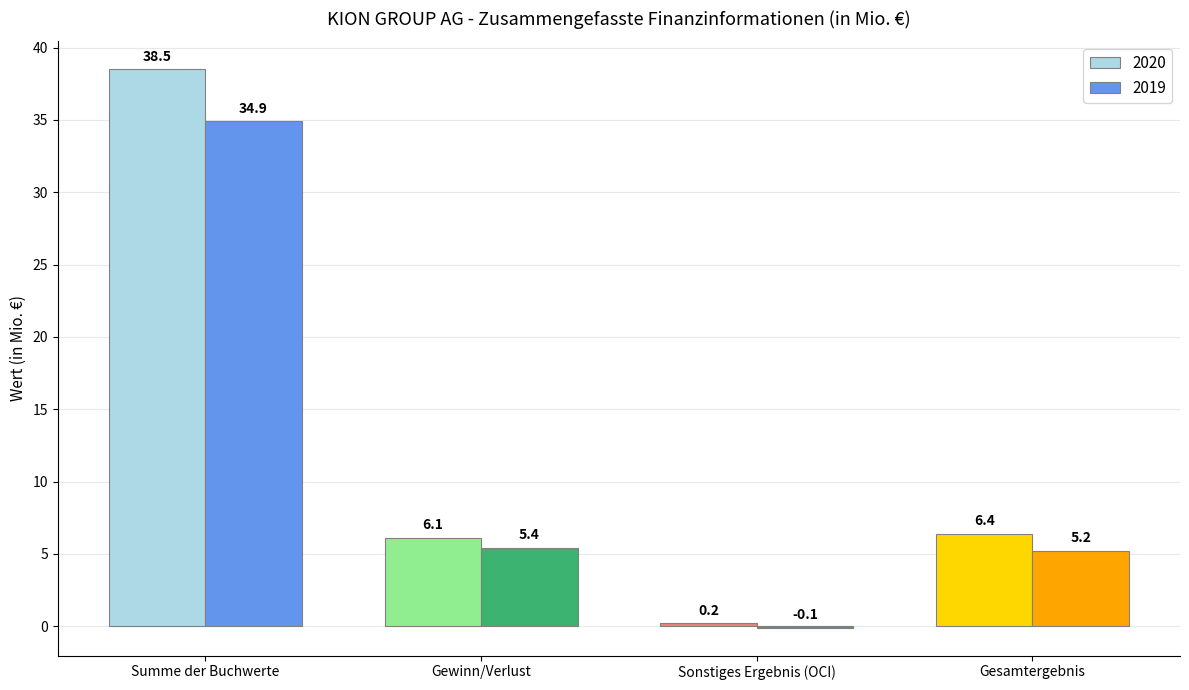

Reading left to right, extract all data points from this chart.

2020: Summe der Buchwerte=38.5	Gewinn/Verlust=6.1	Sonstiges Ergebnis (OCI)=0.2	Gesamtergebnis=6.4
2019: Summe der Buchwerte=34.9	Gewinn/Verlust=5.4	Sonstiges Ergebnis (OCI)=-0.1	Gesamtergebnis=5.2